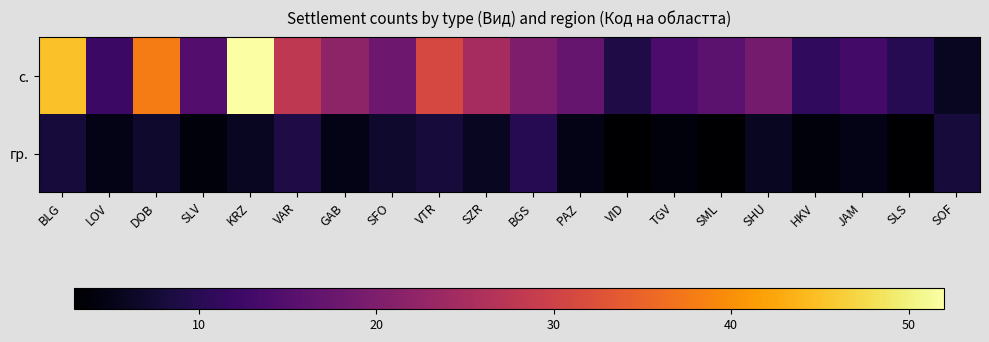

How many distinct data groups are displayed?

2